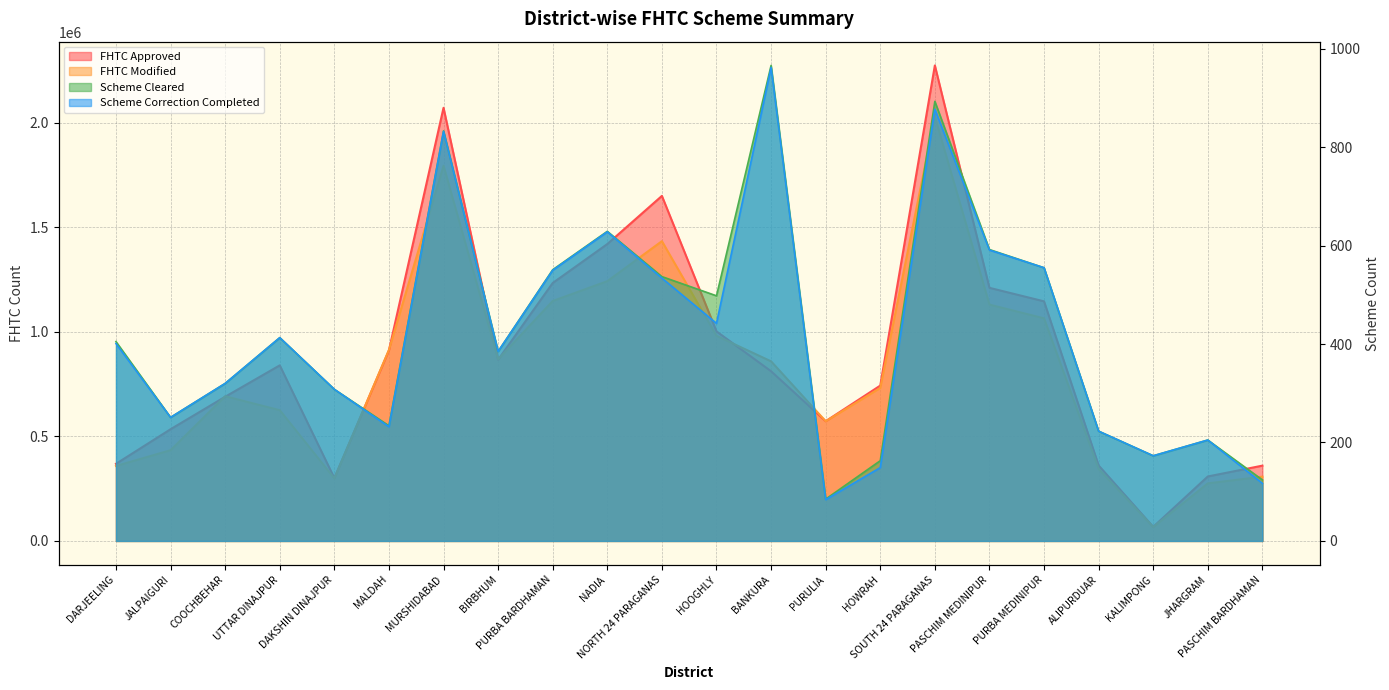

The Scheme Correction Completed series shows 742 at NORTH 24 PARAGANAS. True or false?

False